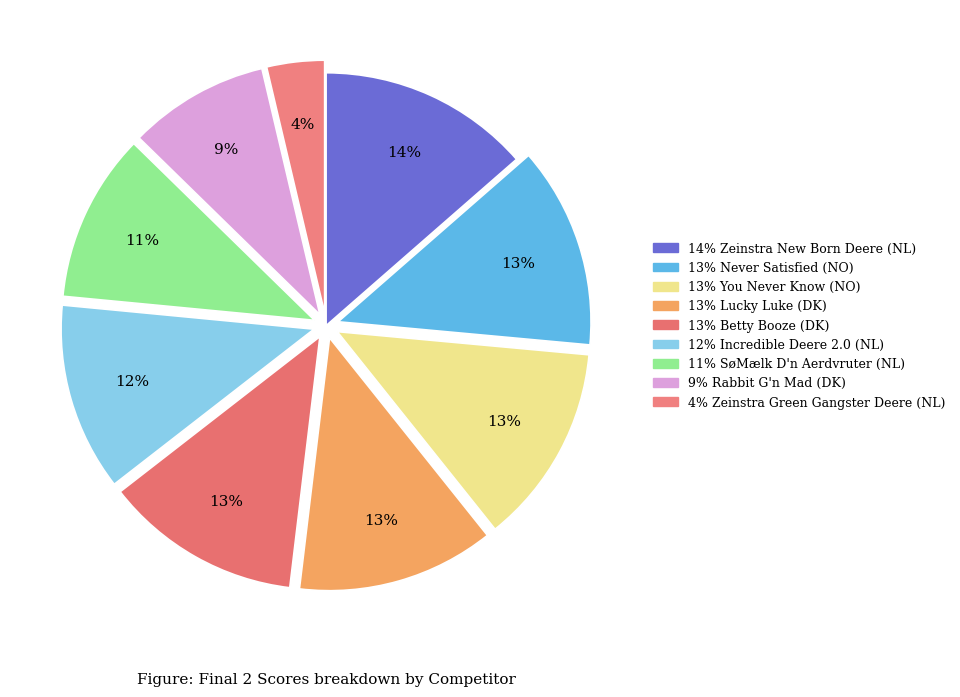

What is the largest slice in the pie chart?

Zeinstra New Born Deere (NL)